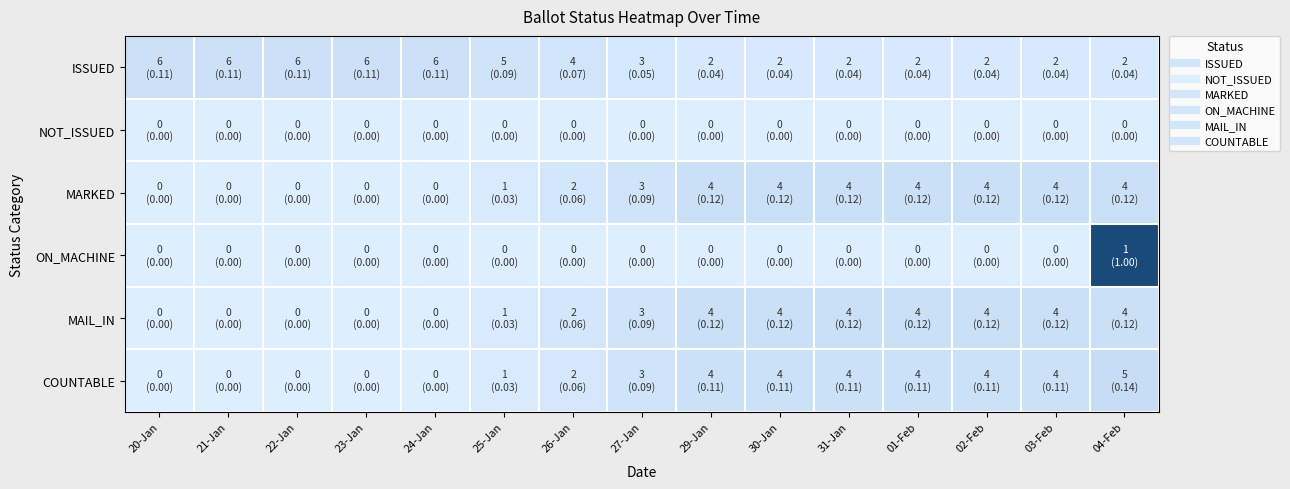

Reading left to right, extract all data points from this chart.

ISSUED: 20-Jan=0.1	21-Jan=0.1	22-Jan=0.1	23-Jan=0.1	24-Jan=0.1	25-Jan=0.1	26-Jan=0.1	27-Jan=0.1	29-Jan=0.0	30-Jan=0.0	31-Jan=0.0	01-Feb=0.0	02-Feb=0.0	03-Feb=0.0	04-Feb=0.0
NOT_ISSUED: 20-Jan=0.0	21-Jan=0.0	22-Jan=0.0	23-Jan=0.0	24-Jan=0.0	25-Jan=0.0	26-Jan=0.0	27-Jan=0.0	29-Jan=0.0	30-Jan=0.0	31-Jan=0.0	01-Feb=0.0	02-Feb=0.0	03-Feb=0.0	04-Feb=0.0
MARKED: 20-Jan=0.0	21-Jan=0.0	22-Jan=0.0	23-Jan=0.0	24-Jan=0.0	25-Jan=0.0	26-Jan=0.1	27-Jan=0.1	29-Jan=0.1	30-Jan=0.1	31-Jan=0.1	01-Feb=0.1	02-Feb=0.1	03-Feb=0.1	04-Feb=0.1
ON_MACHINE: 20-Jan=0.0	21-Jan=0.0	22-Jan=0.0	23-Jan=0.0	24-Jan=0.0	25-Jan=0.0	26-Jan=0.0	27-Jan=0.0	29-Jan=0.0	30-Jan=0.0	31-Jan=0.0	01-Feb=0.0	02-Feb=0.0	03-Feb=0.0	04-Feb=1.0
MAIL_IN: 20-Jan=0.0	21-Jan=0.0	22-Jan=0.0	23-Jan=0.0	24-Jan=0.0	25-Jan=0.0	26-Jan=0.1	27-Jan=0.1	29-Jan=0.1	30-Jan=0.1	31-Jan=0.1	01-Feb=0.1	02-Feb=0.1	03-Feb=0.1	04-Feb=0.1
COUNTABLE: 20-Jan=0.0	21-Jan=0.0	22-Jan=0.0	23-Jan=0.0	24-Jan=0.0	25-Jan=0.0	26-Jan=0.1	27-Jan=0.1	29-Jan=0.1	30-Jan=0.1	31-Jan=0.1	01-Feb=0.1	02-Feb=0.1	03-Feb=0.1	04-Feb=0.1